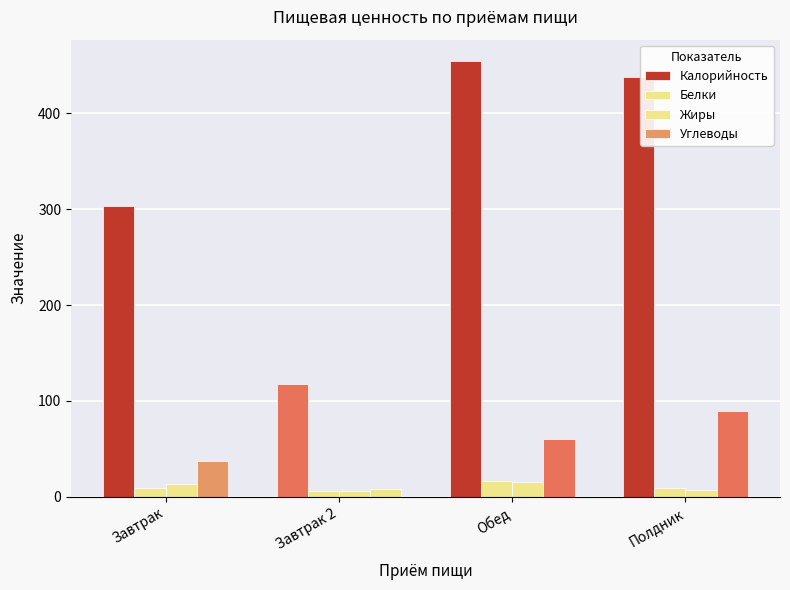

At which category is the sum across all series the highest?

Обед